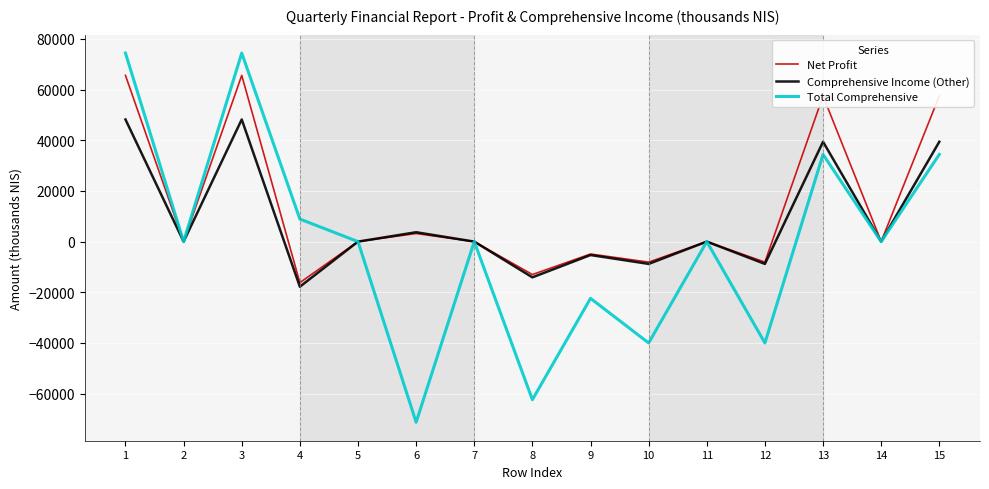

What is the maximum value for Total Comprehensive?

74400